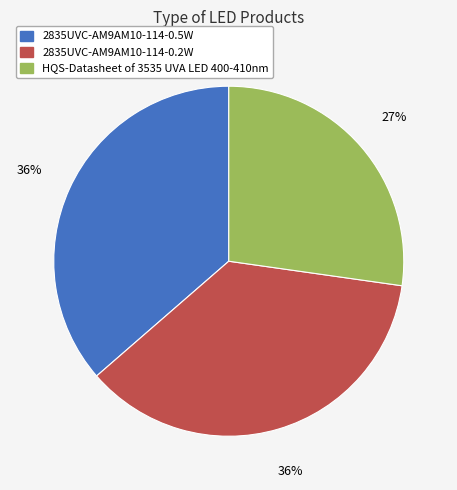

Which category has the smallest portion of the pie?

HQS-Datasheet of 3535 UVA LED 400-410nm